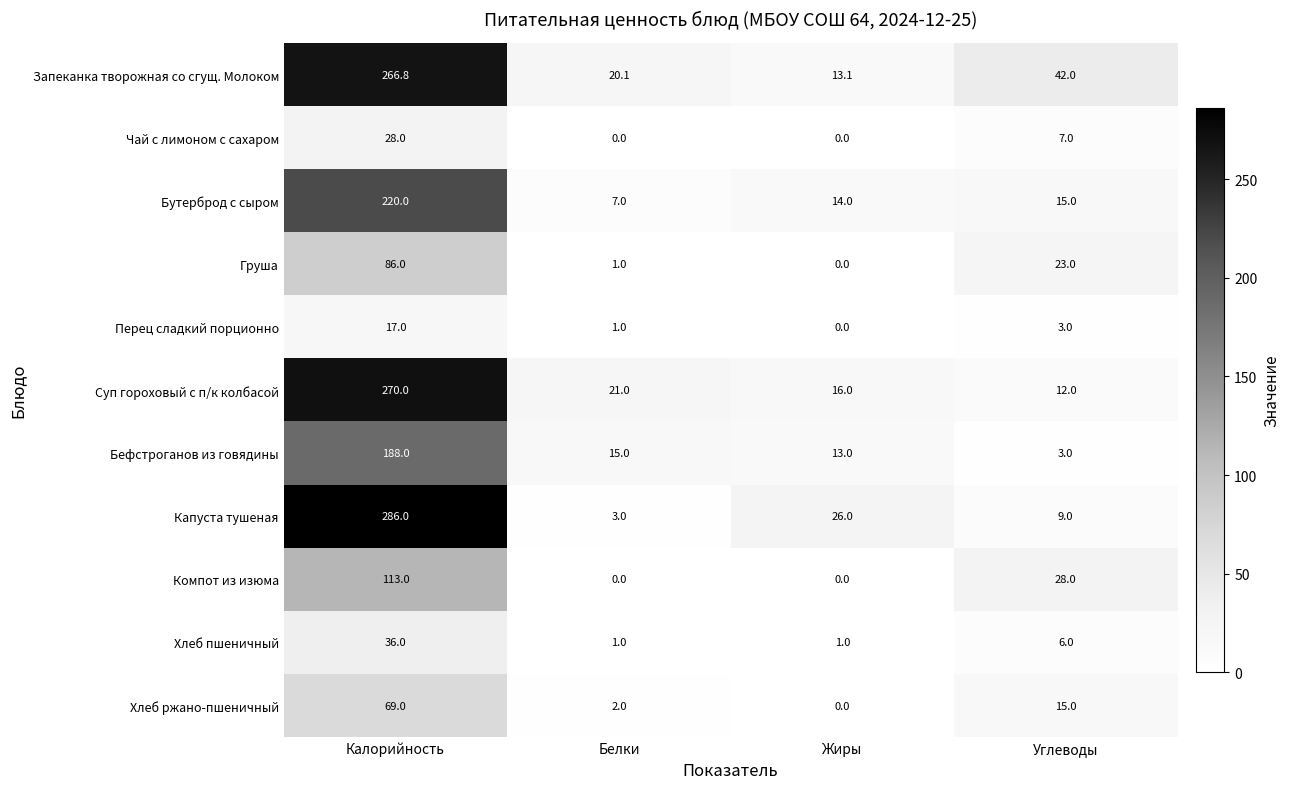

Rank the series by their maximum value, from lowest to highest.

Перец сладкий порционно, Чай с лимоном с сахаром, Хлеб пшеничный, Хлеб ржано-пшеничный, Груша, Компот из изюма, Бефстроганов из говядины, Бутерброд с сыром, Запеканка творожная со сгущ. Молоком, Суп гороховый с п/к колбасой, Капуста тушеная